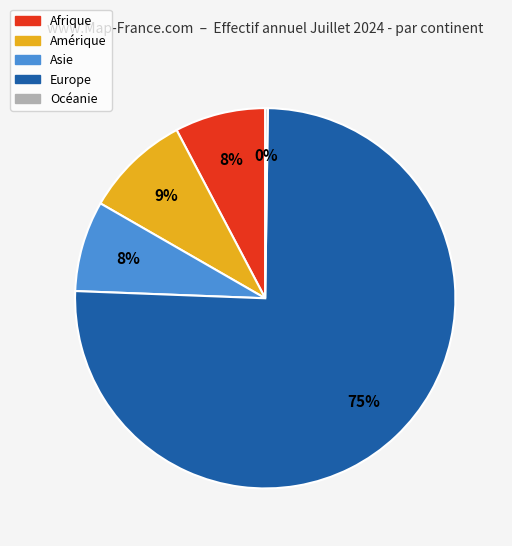

True or false: Amérique accounts for 21% of the total.

False